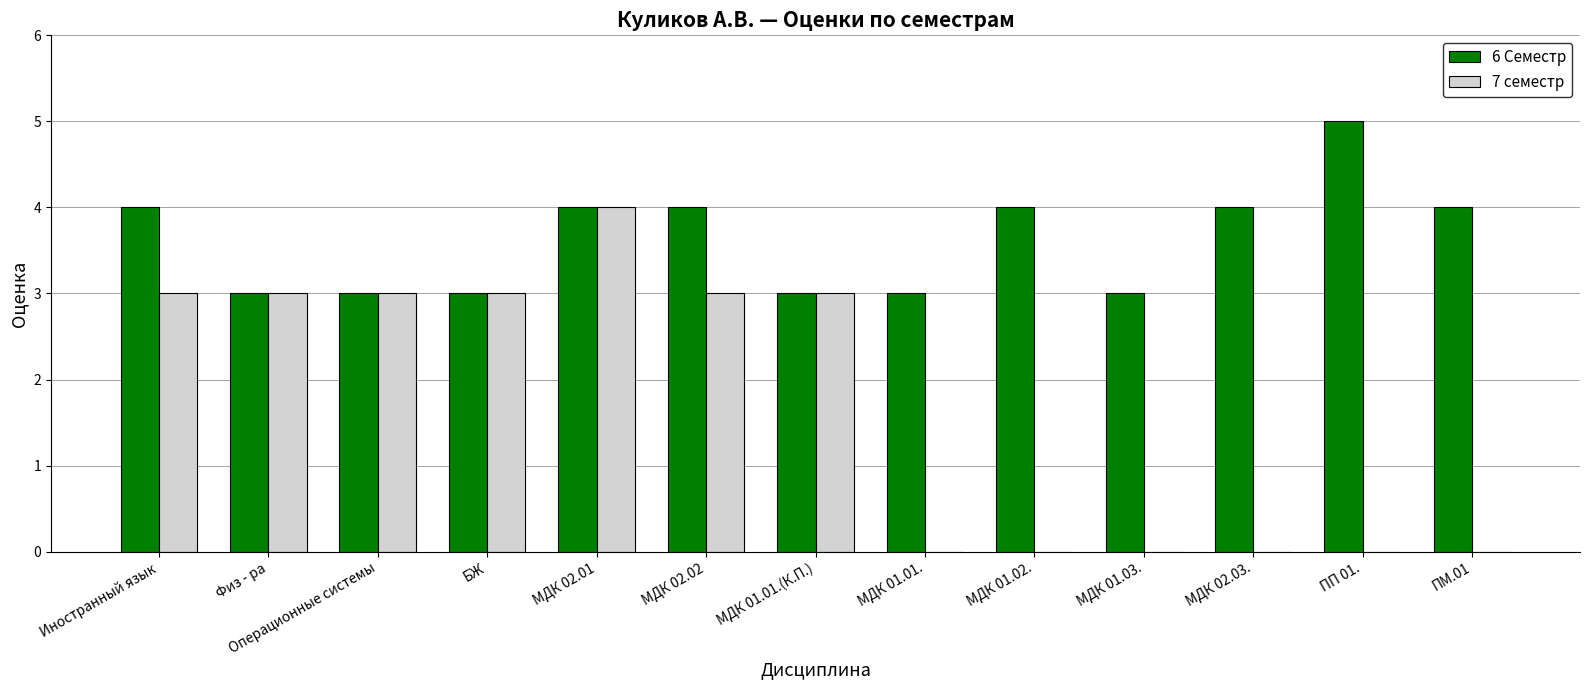

What is the average value of the 6 Семестр series?

4